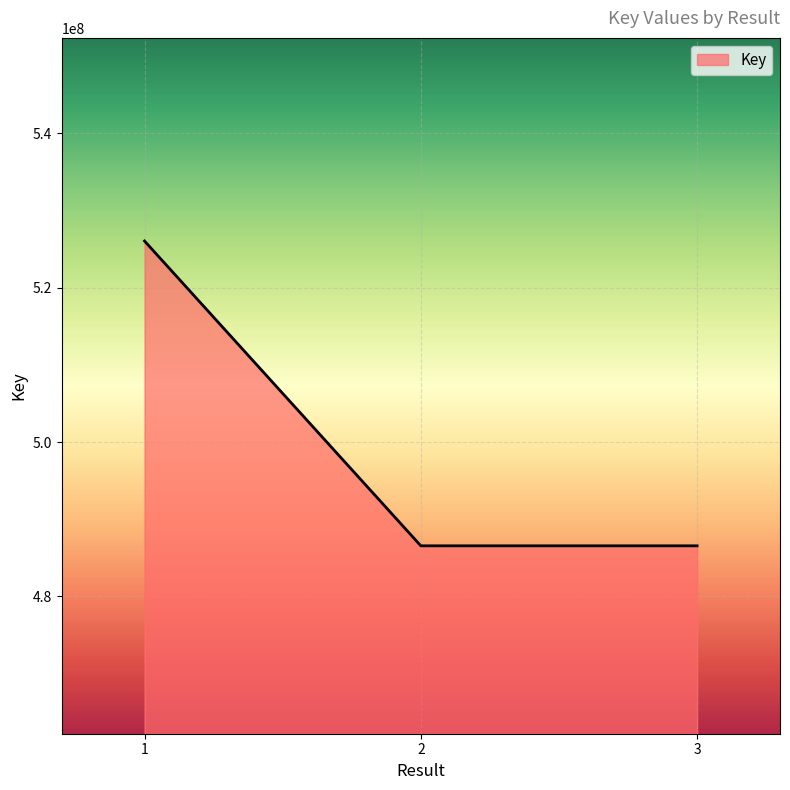

Is it true that the value at 3 is 793856569?

False